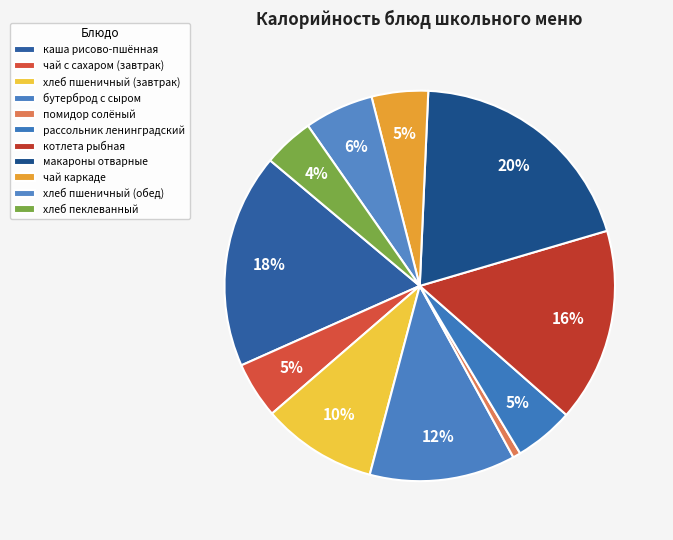

Is there a majority slice in this chart?

No